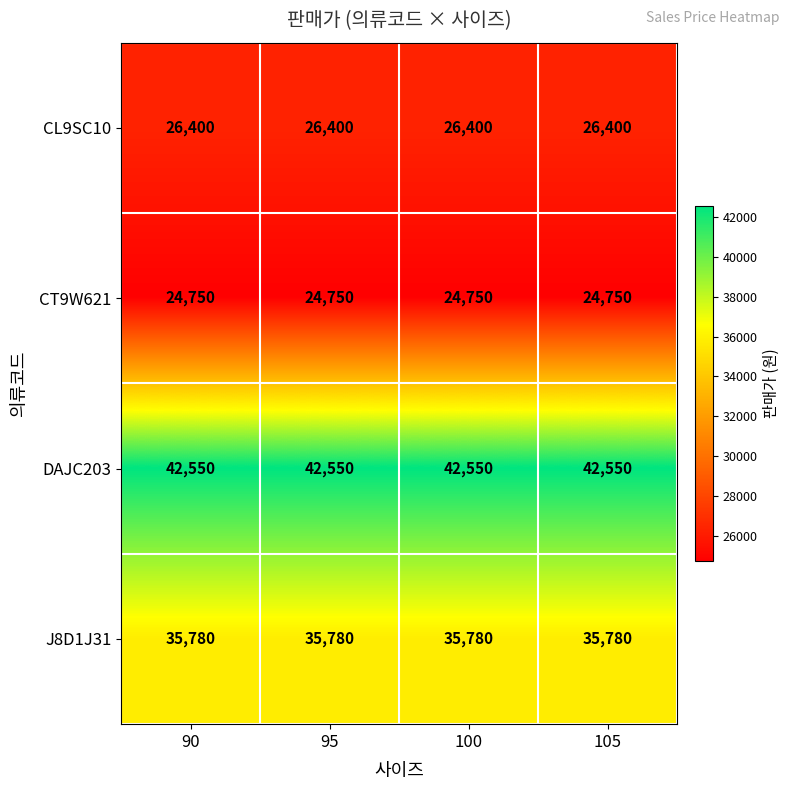

What is the smallest value displayed?

24750